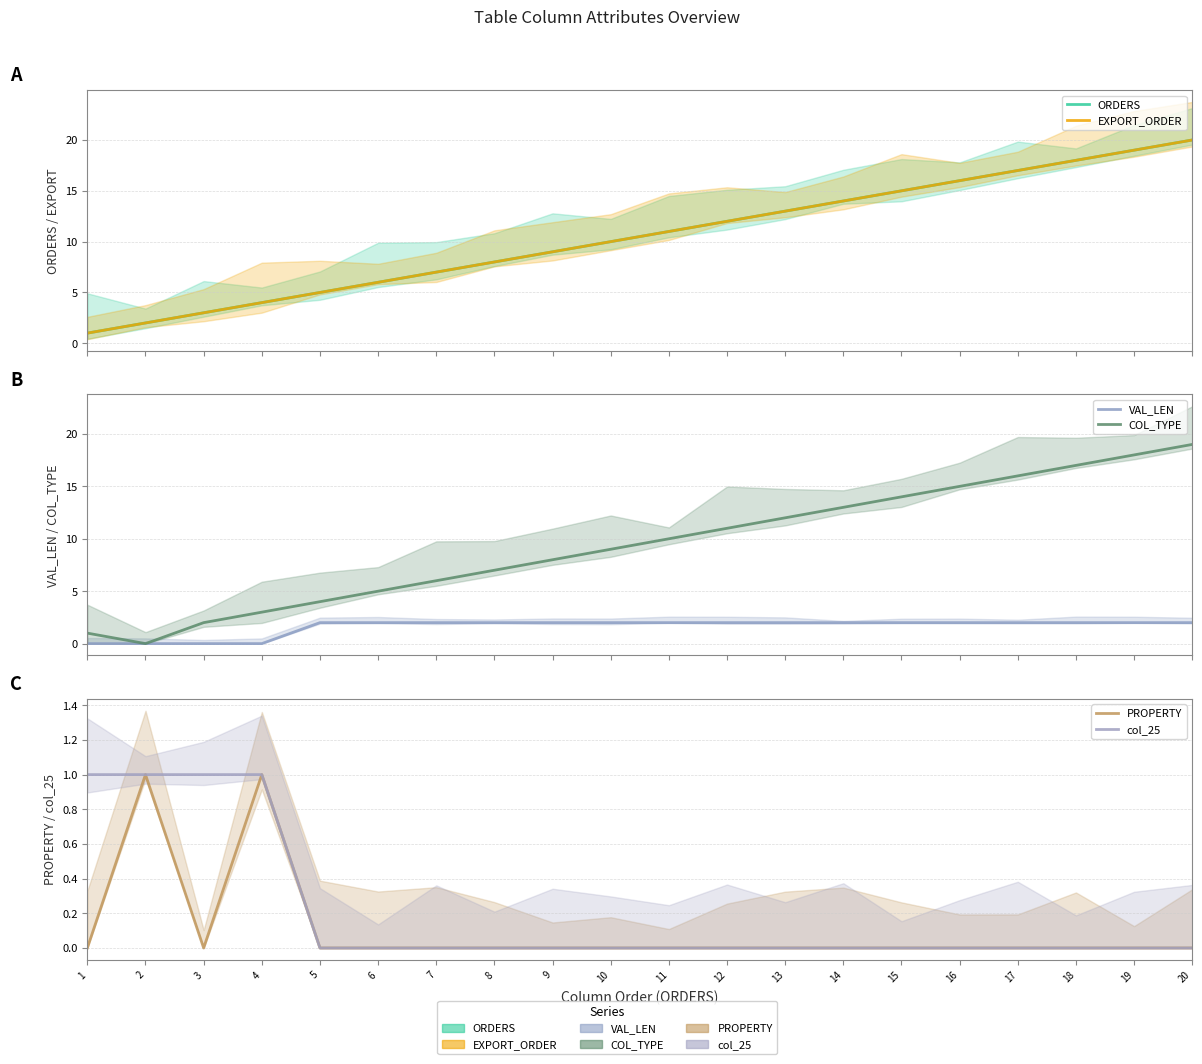

What is the sum of the col_25 values at 3 and 12?

1